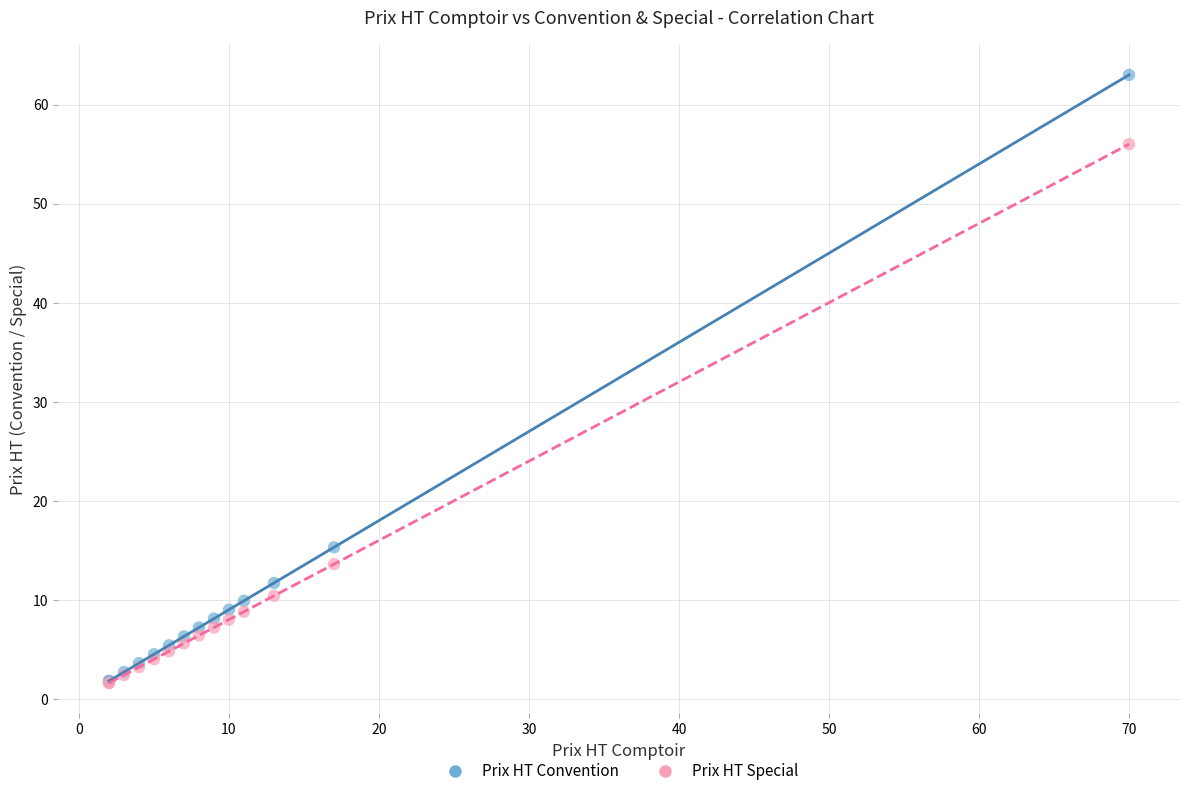

What are all the series names shown in the legend?

Prix HT Convention, Prix HT Special